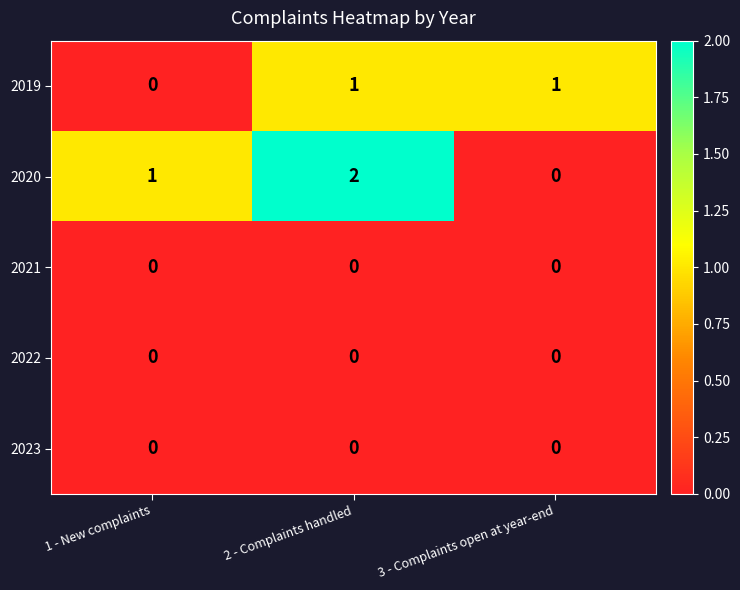

The value of 2022 at 1 - New complaints is 0. True or false?

True